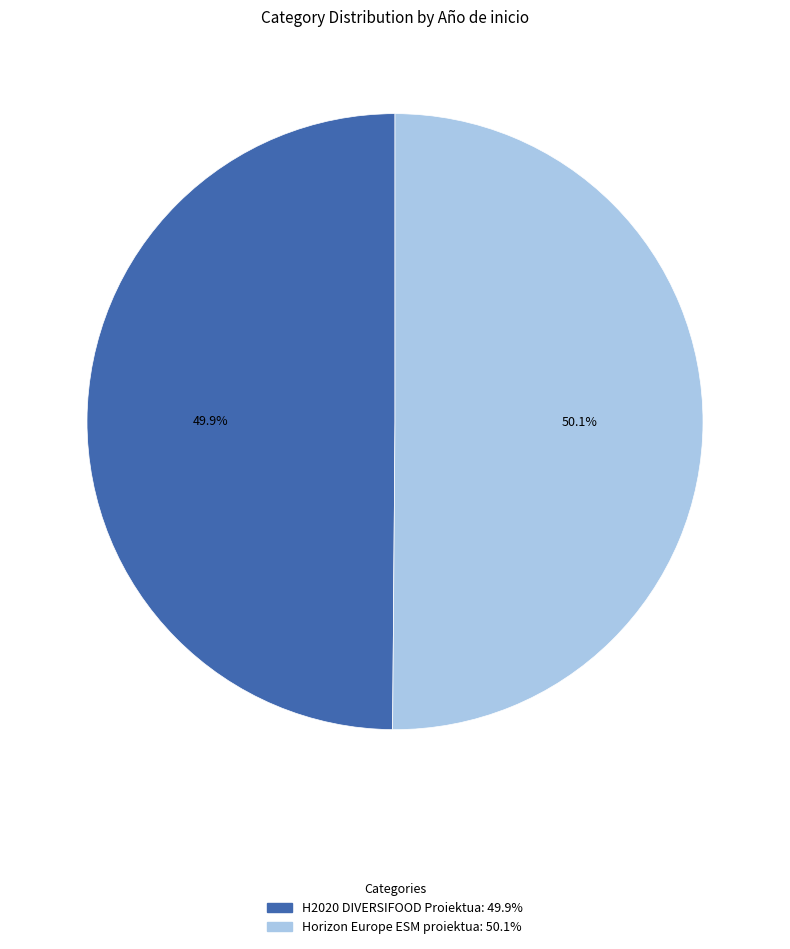

Does any single category account for the majority?

Yes